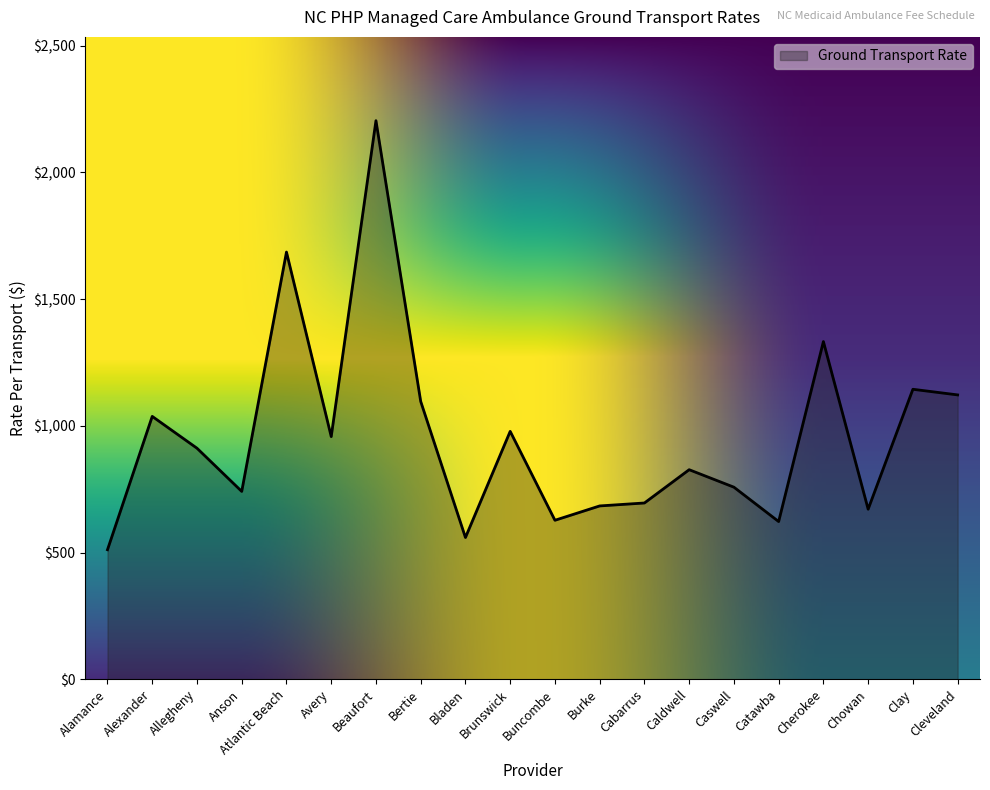

What is the difference between the values at Caldwell and Cherokee?

505.8